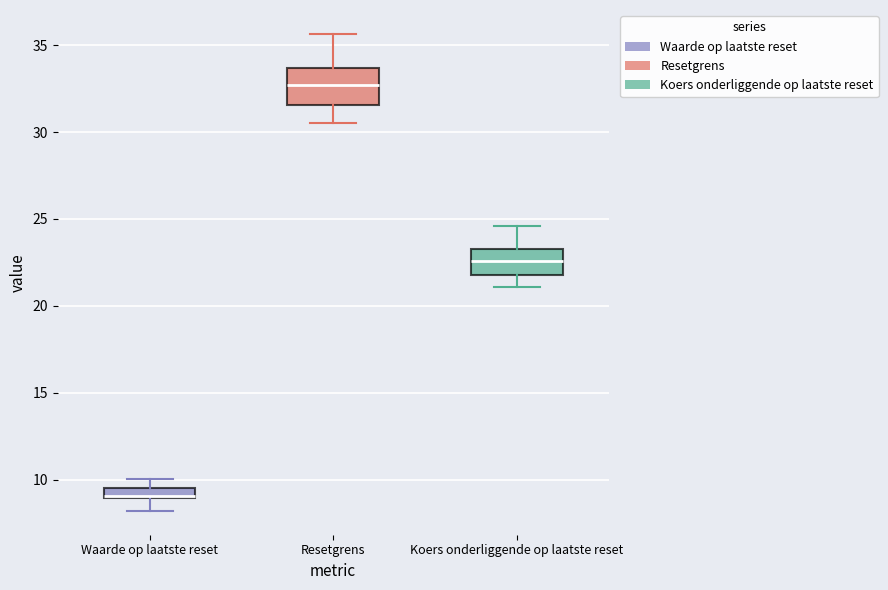

Where does the lower whisker of the box for Waarde op laatste reset end on the y-axis? The values are not printed on the chart, so give them approximately, as read against the axis.

8.0